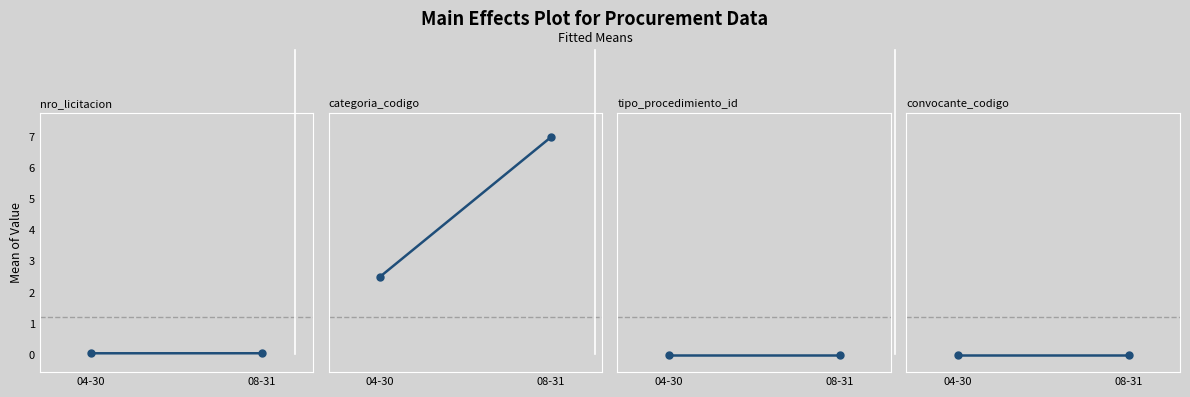

At 04-30, list the series in order from largest to smallest.

categoria_codigo, nro_licitacion, convocante_codigo, tipo_procedimiento_id